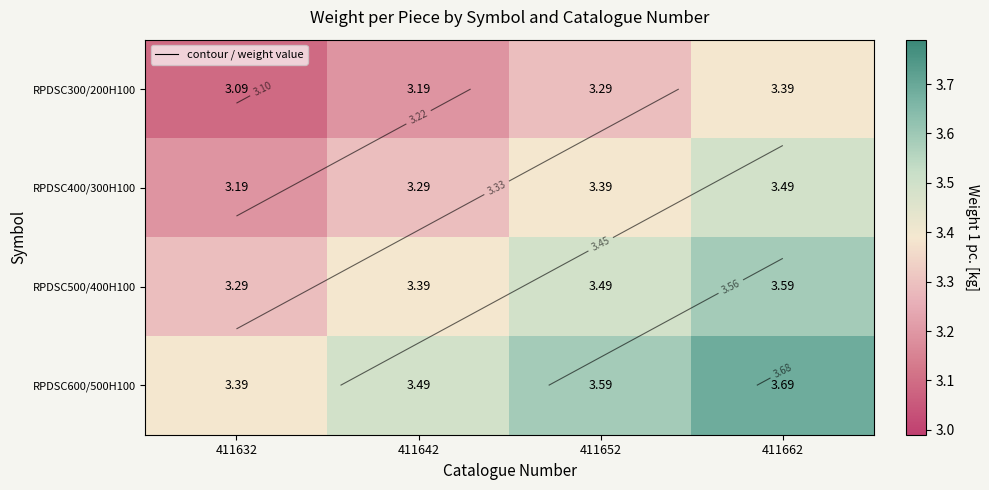

What is the sum of all RPDSC500/400H100 values?

13.8